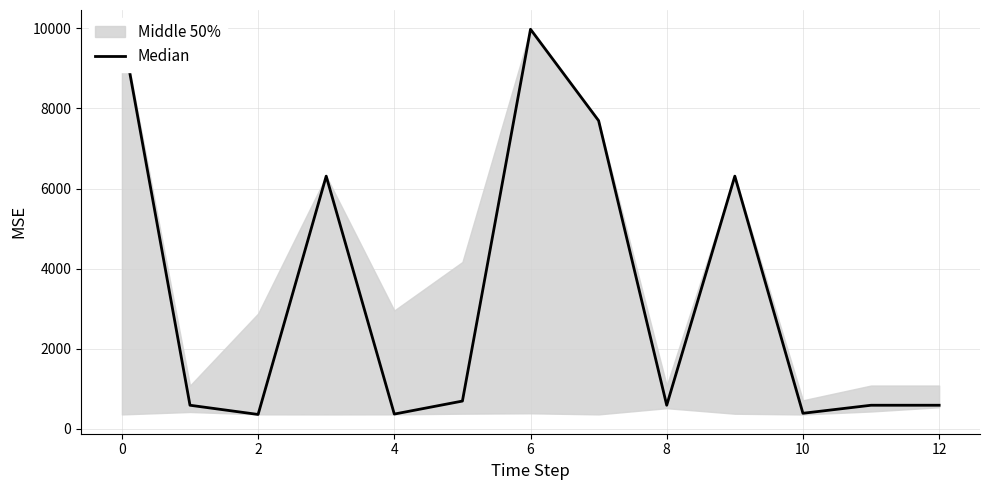

What is the smallest value displayed?

359.9